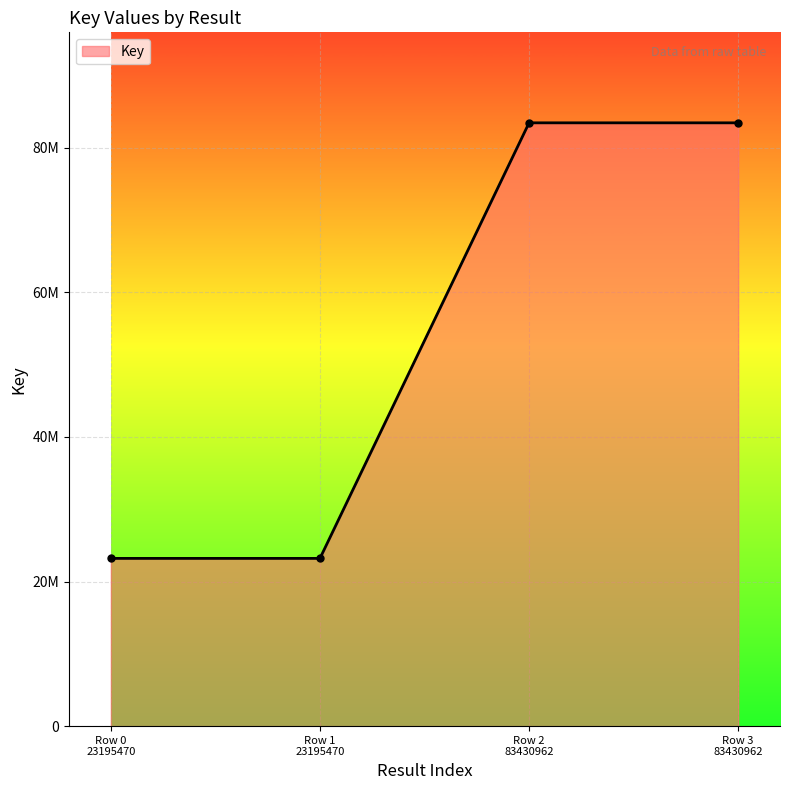

Is this an area chart (filled region under the line)?

Yes